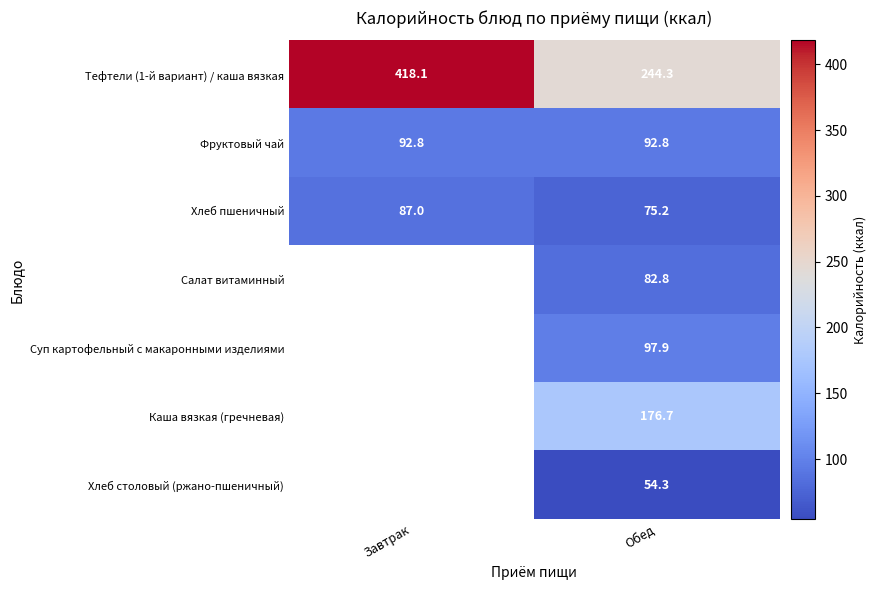

At which label does Хлеб столовый (ржано-пшеничный) first exceed 54?

Обед